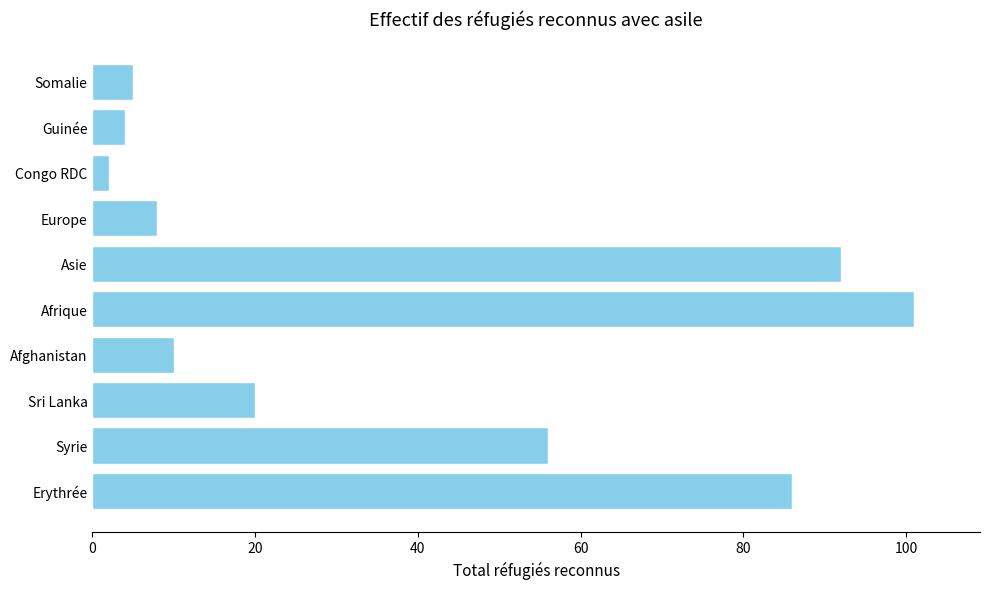

List the labels in order of value, largest first.

Afrique, Asie, Erythrée, Syrie, Sri Lanka, Afghanistan, Europe, Somalie, Guinée, Congo RDC